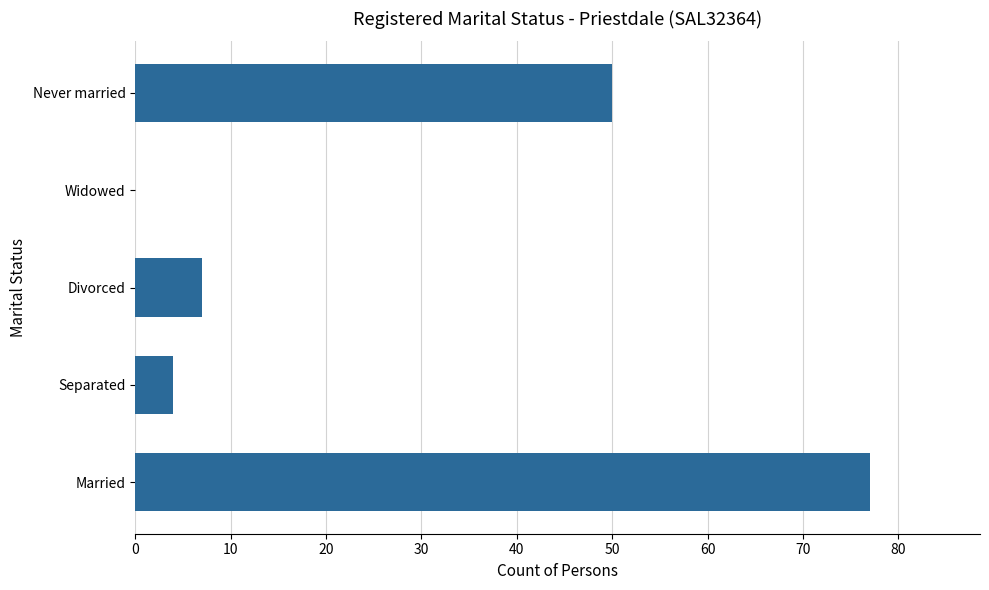

How many series are shown in this chart?

1